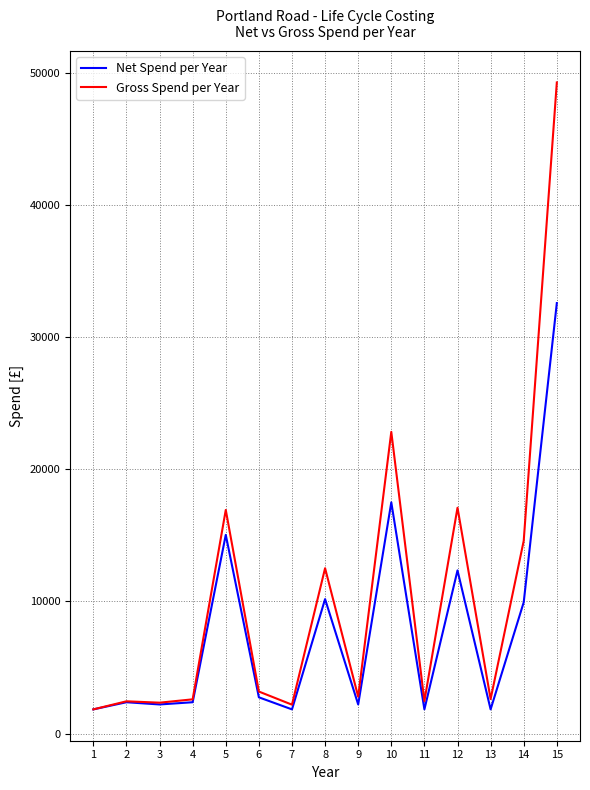

Rank the series by their maximum value, from lowest to highest.

Net Spend per Year, Gross Spend per Year